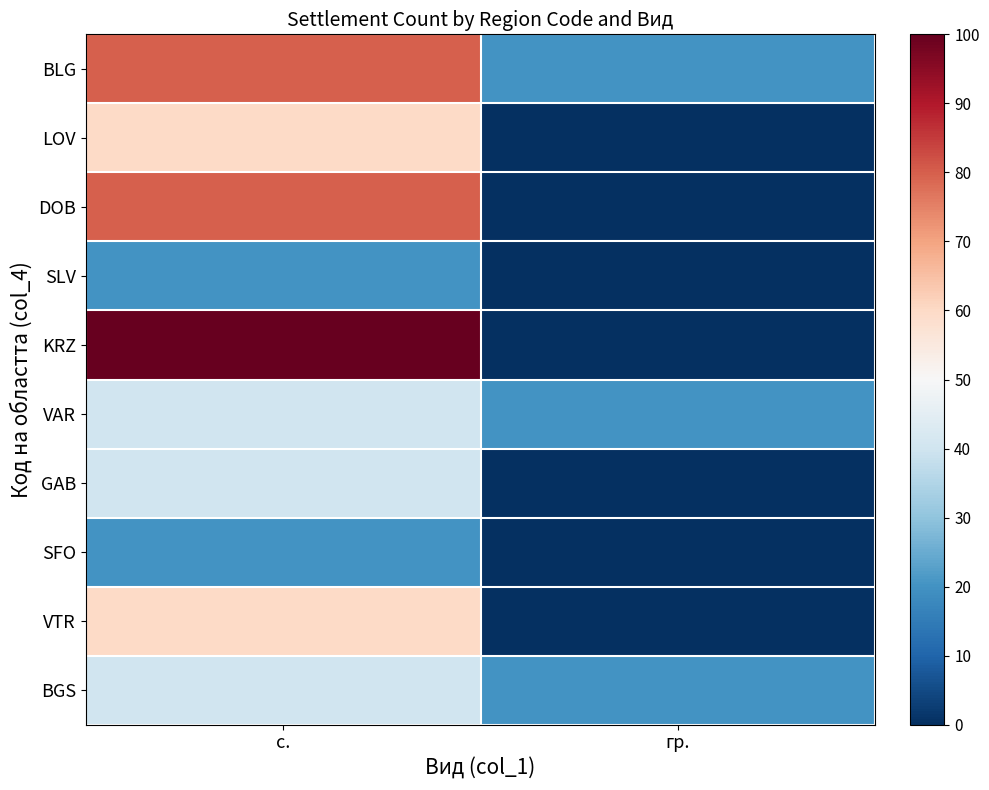

Reading left to right, transcribe all the data shown in this chart.

BLG: с.=80	гр.=20
LOV: с.=60	гр.=0
DOB: с.=80	гр.=0
SLV: с.=20	гр.=0
KRZ: с.=100	гр.=0
VAR: с.=40	гр.=20
GAB: с.=40	гр.=0
SFO: с.=20	гр.=0
VTR: с.=60	гр.=0
BGS: с.=40	гр.=20